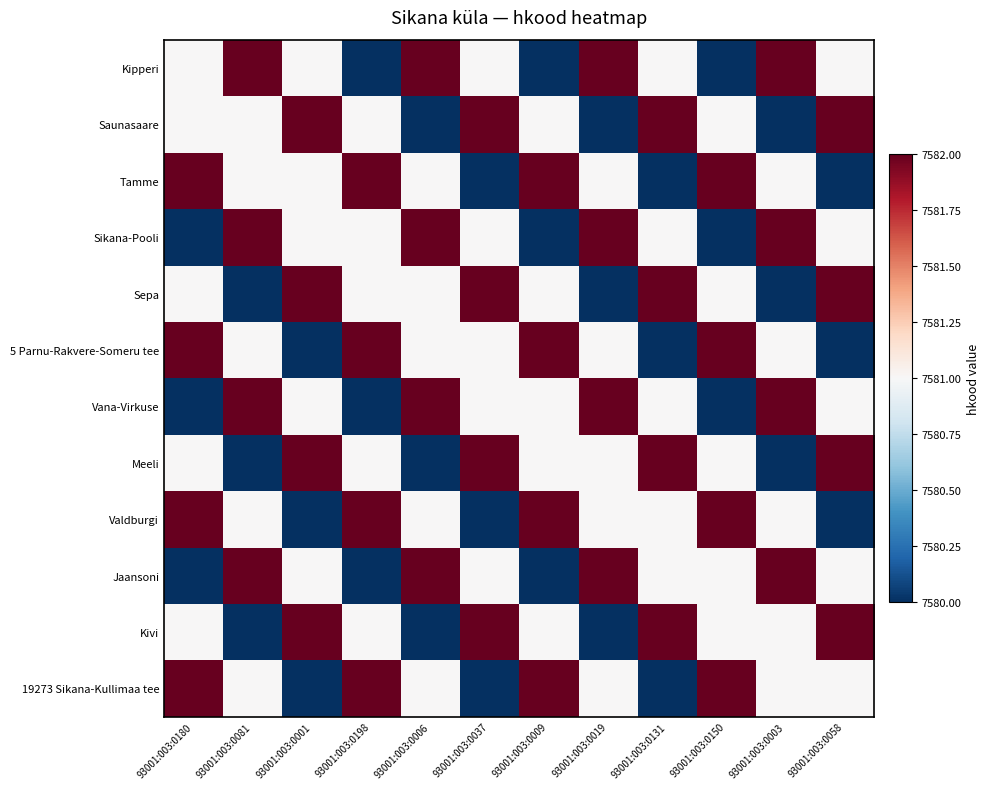

Which series changed the most between 93001:003:0037 and 93001:003:0019?

Saunasaare